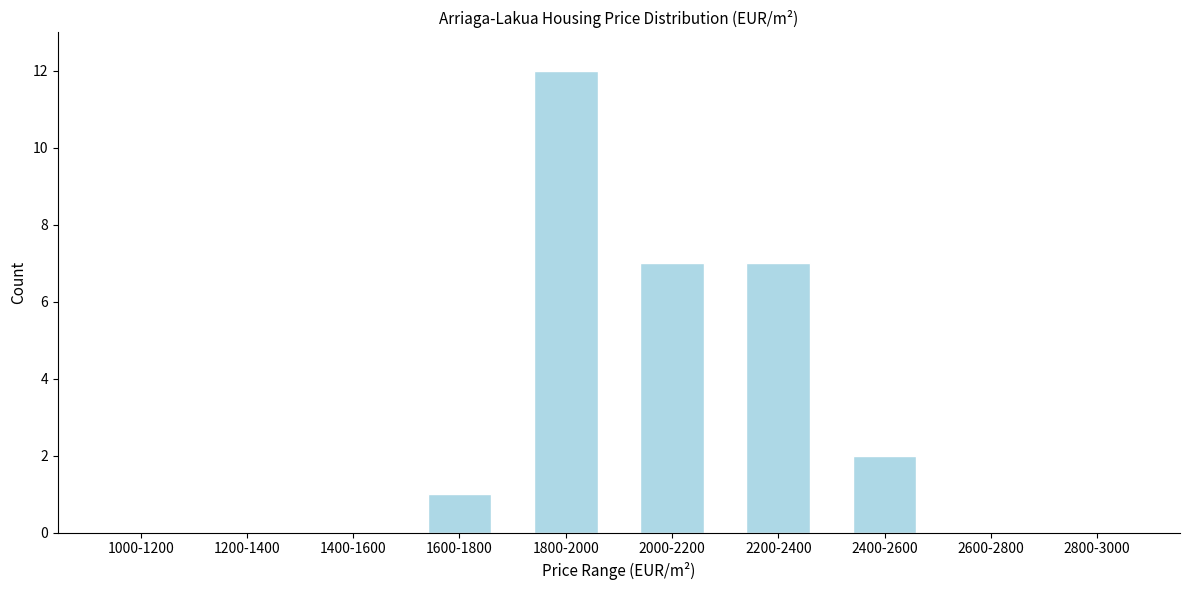

Reading left to right, what are all the values shown in this chart?

1000-1200=0	1200-1400=0	1400-1600=0	1600-1800=1	1800-2000=12	2000-2200=7	2200-2400=7	2400-2600=2	2600-2800=0	2800-3000=0